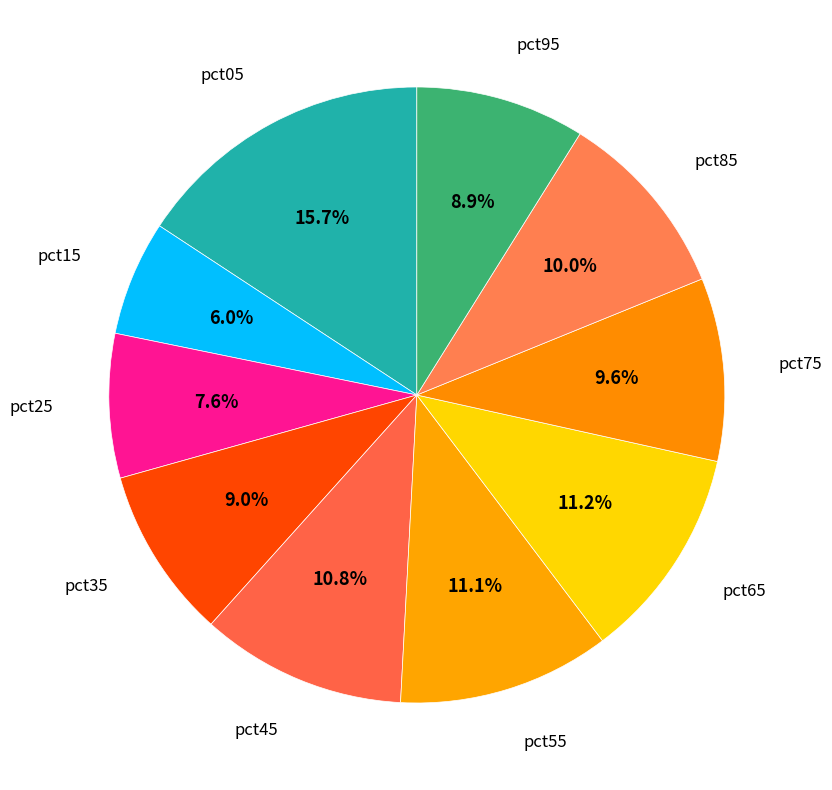

Is there any slice that represents more than half of the pie?

No